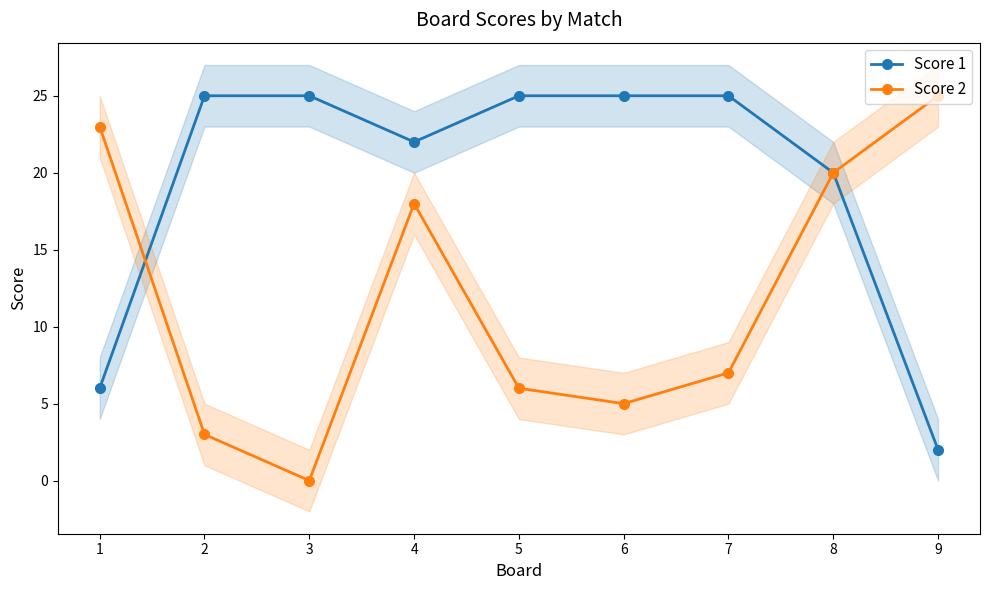

Where is the first local minimum for Score 2?

3